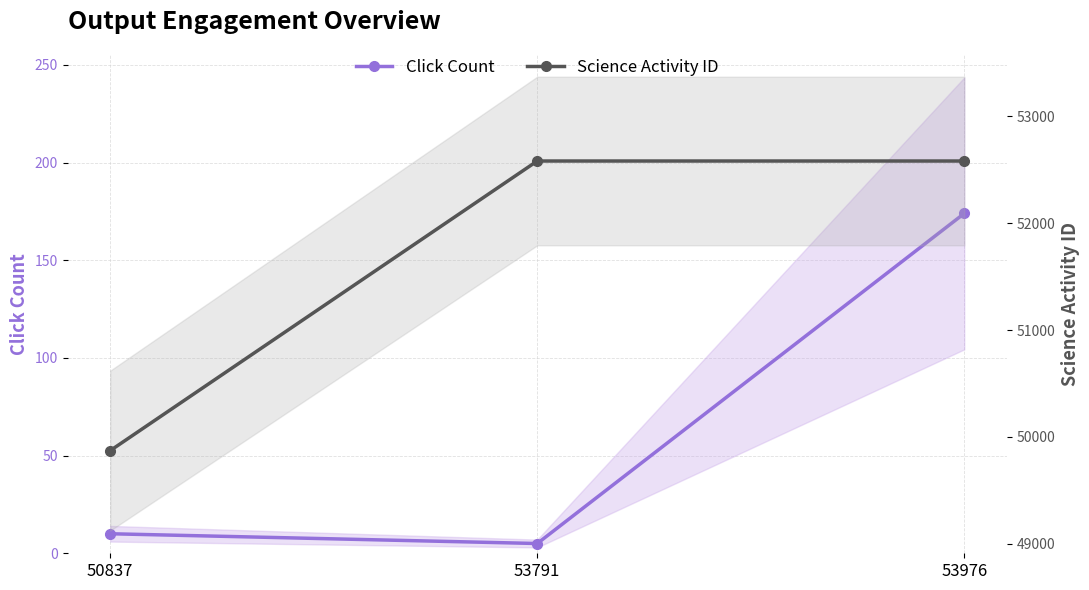

Which category has the highest value in the Click Count series?

53976